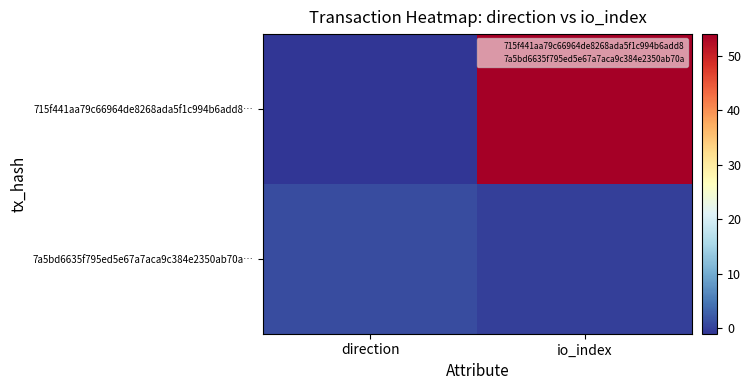

Which series has the largest range (max minus min)?

715f441aa79c66964de8268ada5f1c994b6add8…